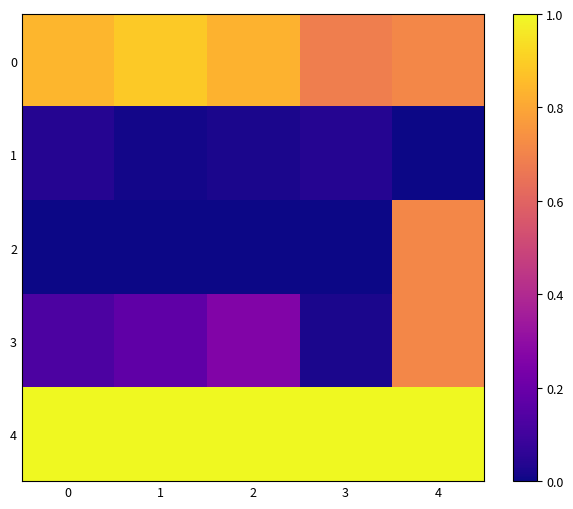

Reading left to right, list all the values displayed in this chart.

0: 0=0.8	1=0.9	2=0.8	3=0.7	4=0.7
1: 0=0.0	1=0.0	2=0.0	3=0.0	4=0.0
2: 0=0.0	1=0.0	2=0.0	3=0.0	4=0.7
3: 0=0.1	1=0.2	2=0.3	3=0.0	4=0.7
4: 0=1.0	1=1.0	2=1.0	3=1.0	4=1.0